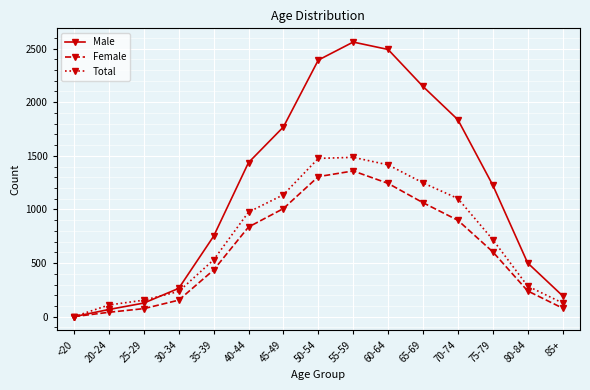

Does the chart have visible grid lines?

Yes